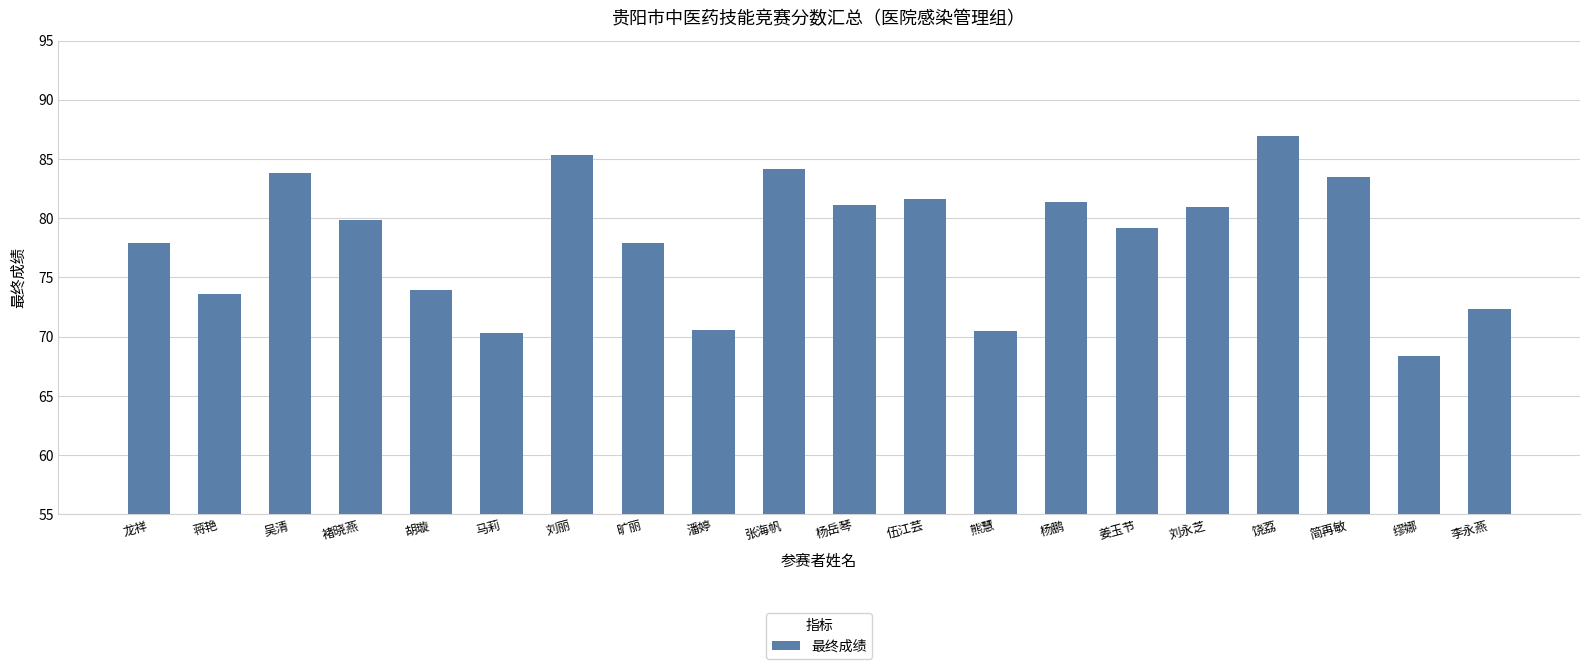

Where does the data first go above 79?

吴清